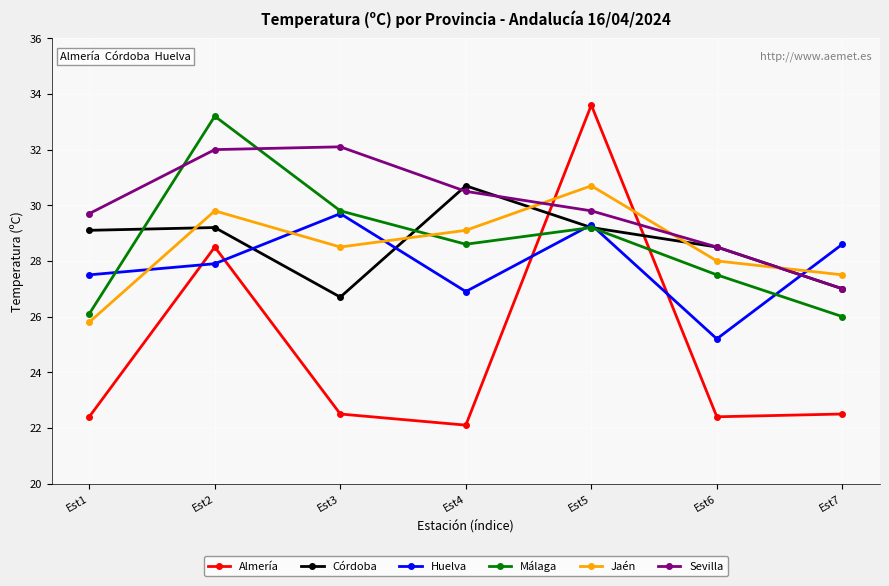

Where is the first local maximum for Málaga?

Est2